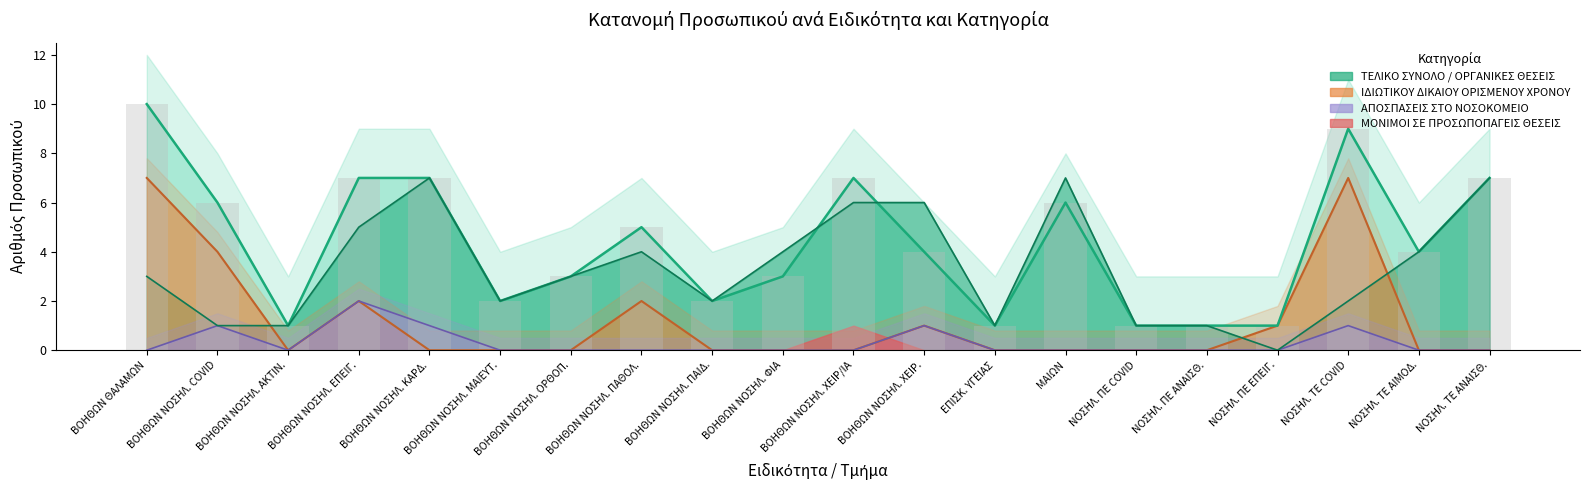

How many groups of bars are there?

20